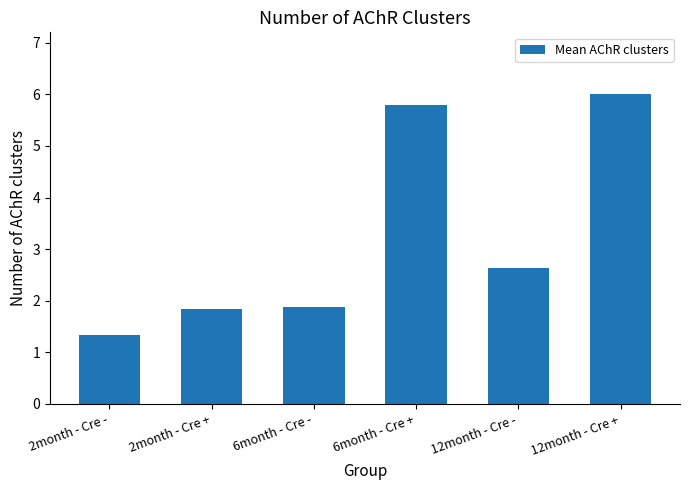

How many bars are there in total?

6